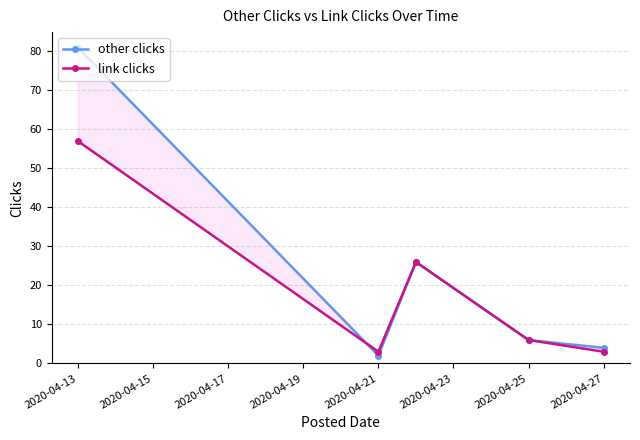

What is the difference between the maximum and minimum values in the link clicks series?

54